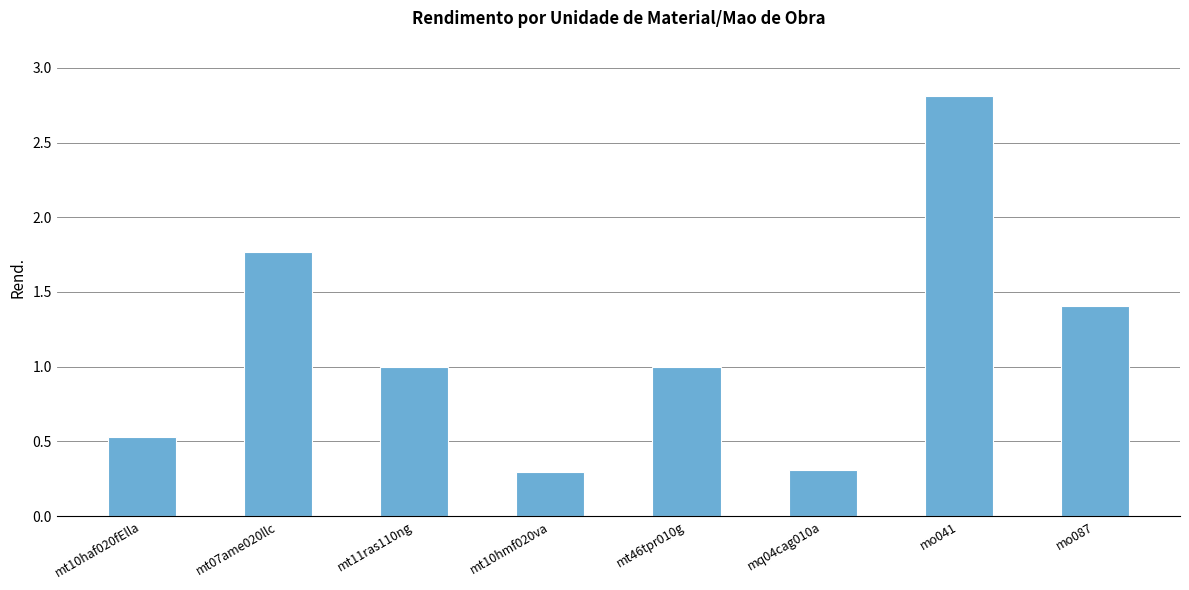

What is the difference between the second highest and minimum values?

1.5